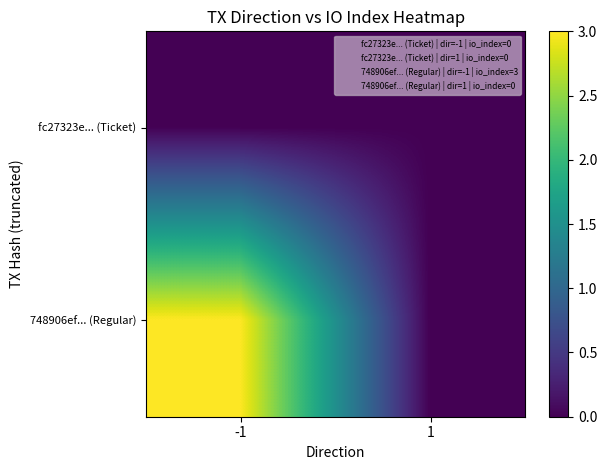

Which has a higher value, 1 or -1?

1